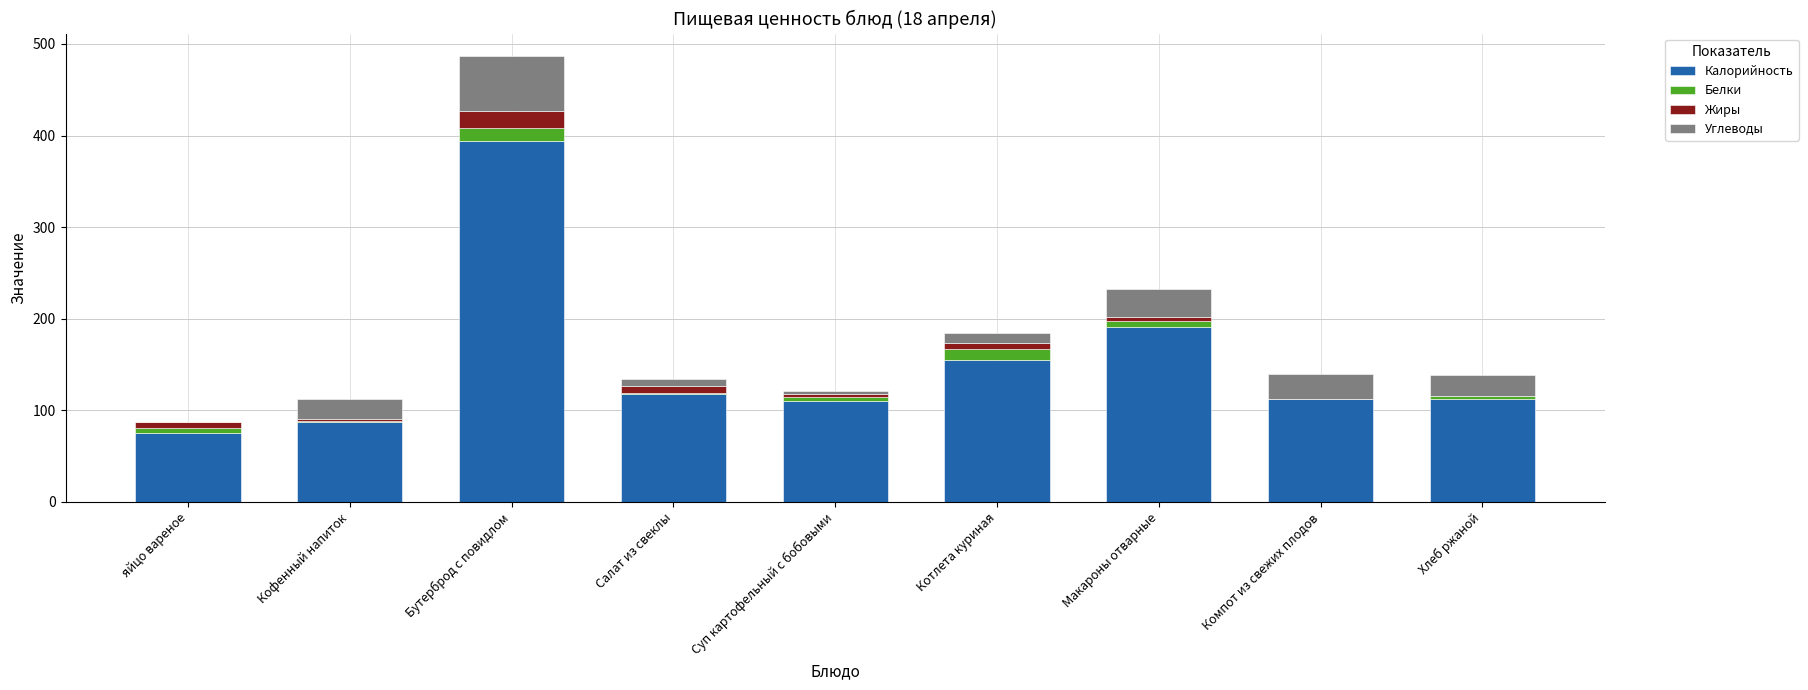

Where is Калорийность nearest to the value 234?

Макароны отварные